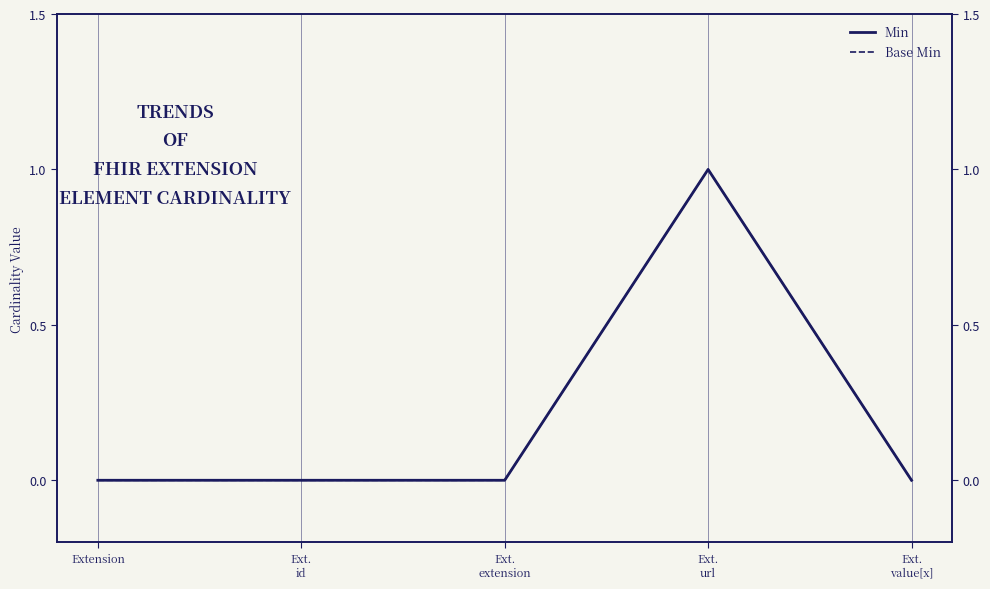

True or false: Base Min and Min cross at least once.

False